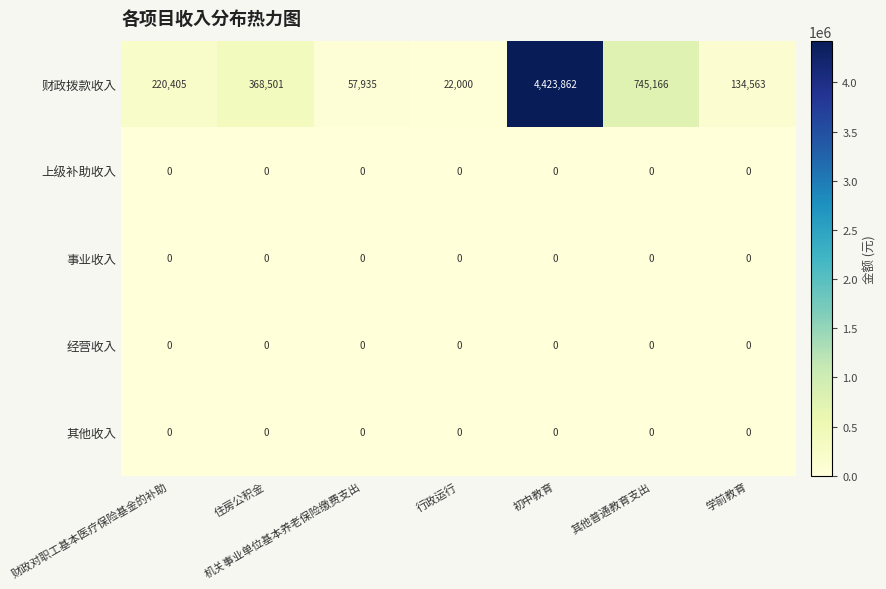

At which category is the sum across all series the highest?

初中教育